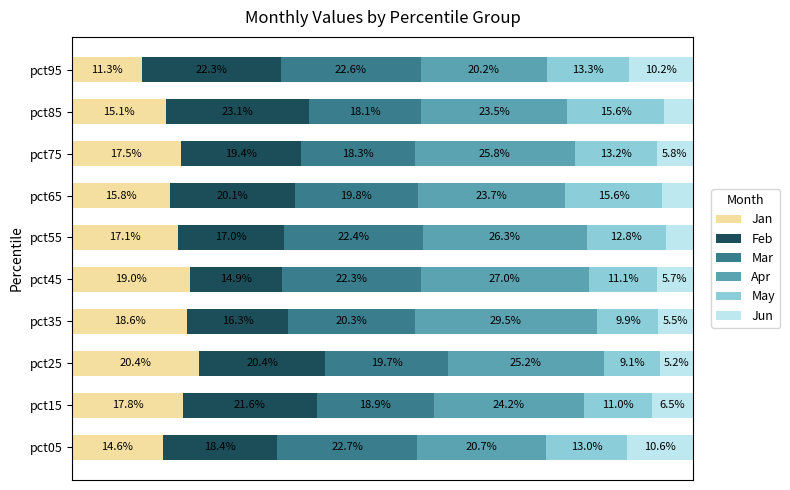

At which label is Jan closest to 15?

pct85